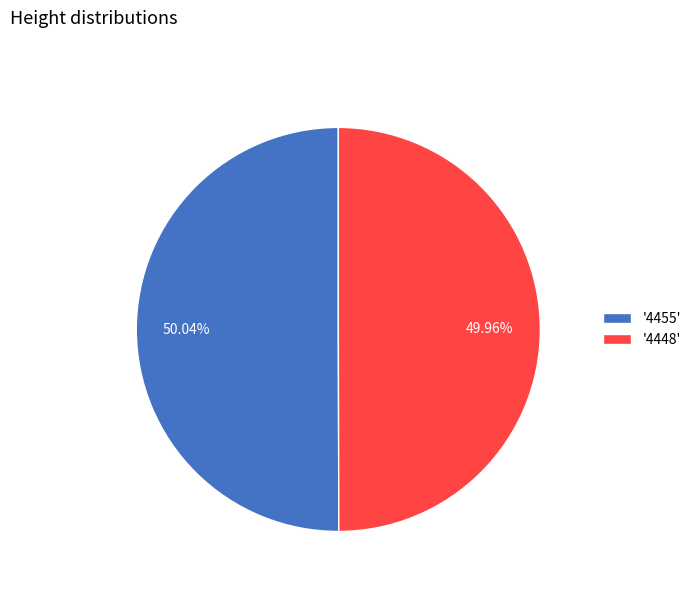

How many slices are in this pie chart?

2